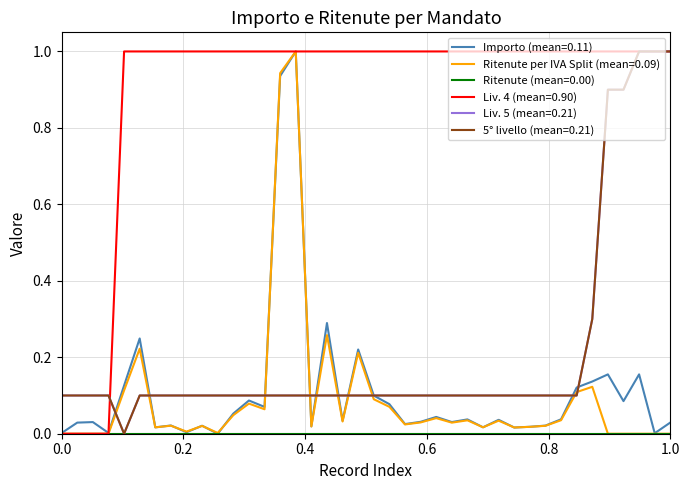

Is this an area chart (filled region under the line)?

No